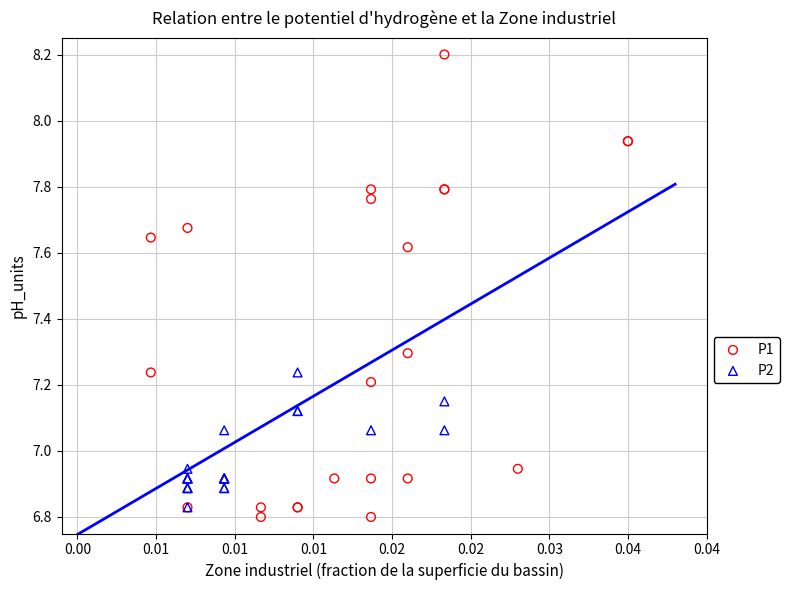

Which series contains the highest Y value?

P1